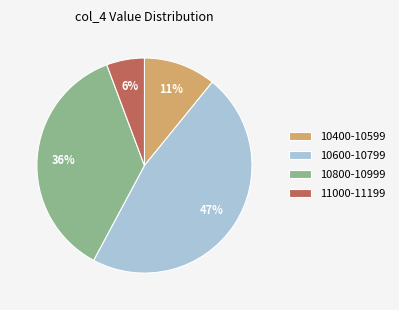

Is 10600-10799 the majority of the pie?

No